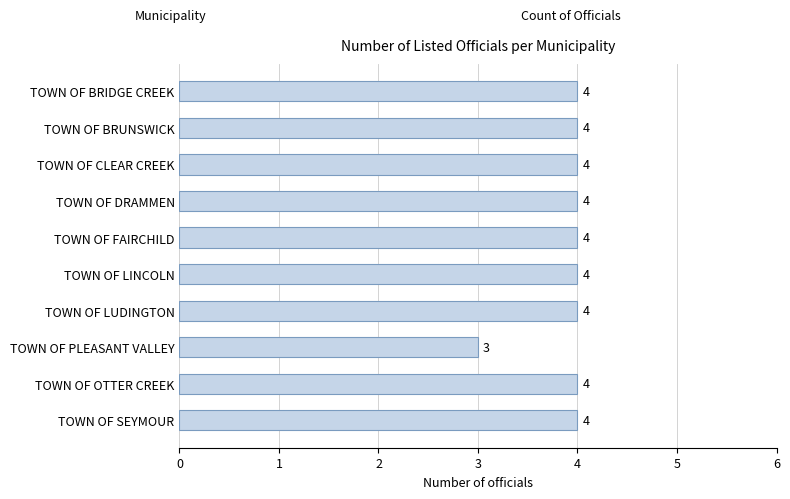

The chart shows a value of 1 at TOWN OF OTTER CREEK. True or false?

False